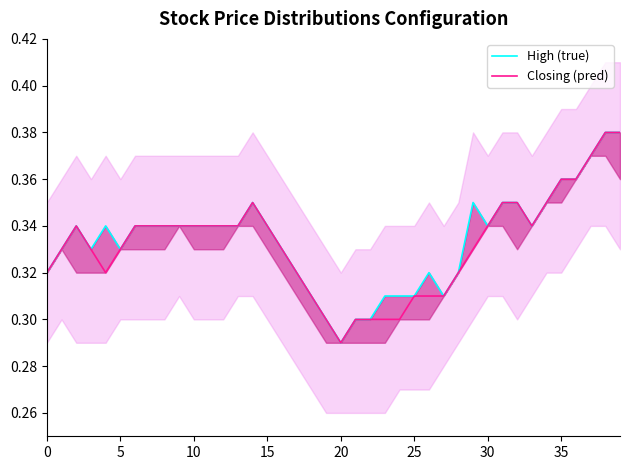

The value of High (true) at 17 is 0.1. True or false?

False